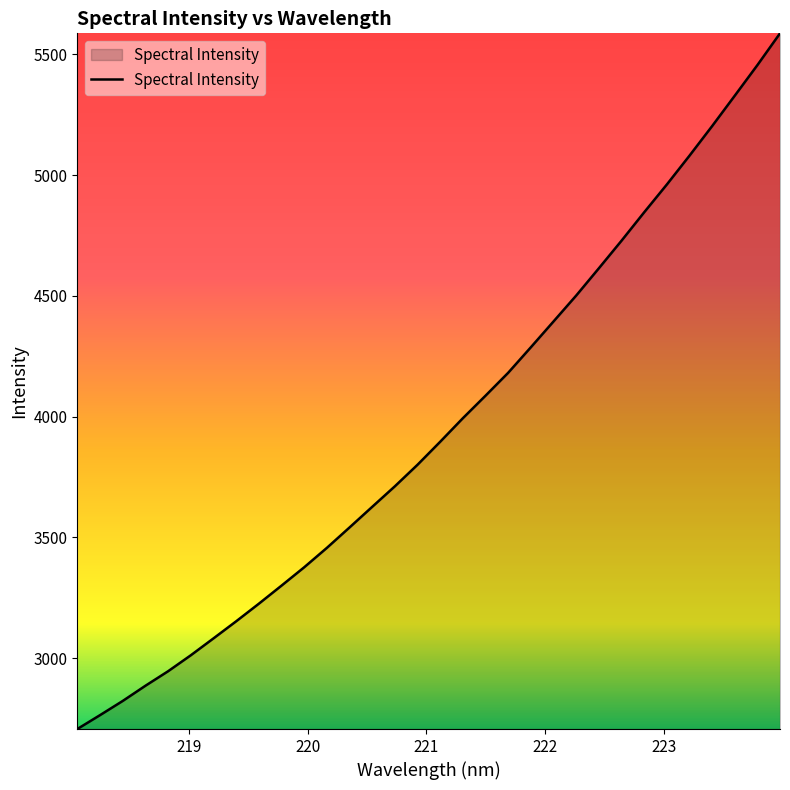

What is the maximum value shown in the chart?

5587.2